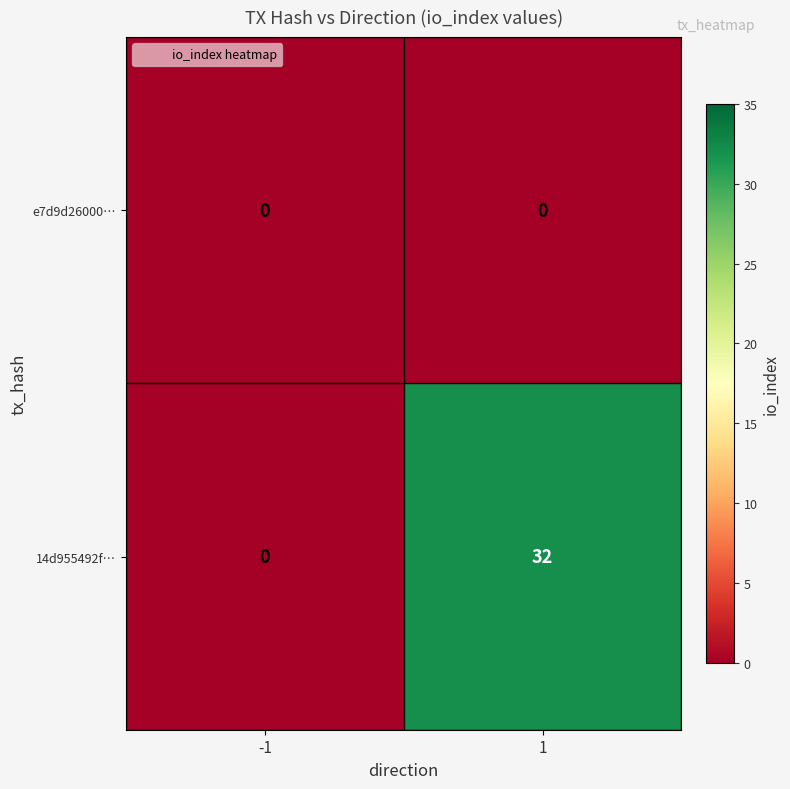

What is the greatest value displayed?

32